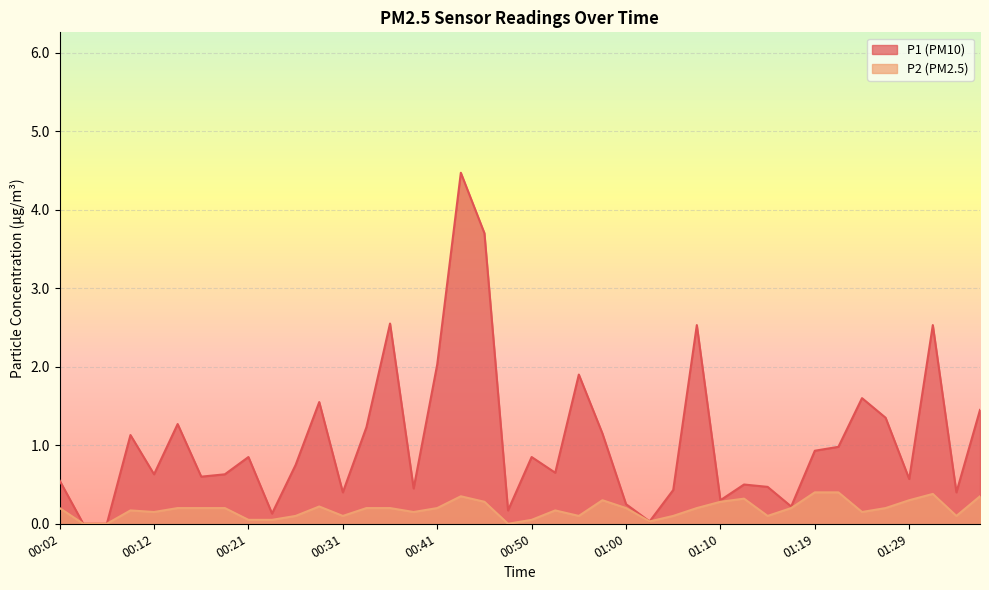

Reading left to right, extract all data points from this chart.

P1: 00:02=0.6	00:04=0.0	00:07=0.0	00:09=1.1	00:12=0.6	00:14=1.3	00:16=0.6	00:19=0.6	00:21=0.8	00:24=0.1	00:26=0.8	00:29=1.6	00:31=0.4	00:33=1.2	00:36=2.5	00:38=0.5	00:41=2.0	00:43=4.5	00:46=3.7	00:48=0.2	00:50=0.8	00:53=0.7	00:55=1.9	00:58=1.1	01:00=0.2	01:03=0.0	01:05=0.4	01:07=2.5	01:10=0.3	01:12=0.5	01:15=0.5	01:17=0.2	01:19=0.9	01:22=1.0	01:24=1.6	01:27=1.4	01:29=0.6	01:32=2.5	01:34=0.4	01:36=1.4
P2: 00:02=0.2	00:04=0.0	00:07=0.0	00:09=0.2	00:12=0.1	00:14=0.2	00:16=0.2	00:19=0.2	00:21=0.1	00:24=0.1	00:26=0.1	00:29=0.2	00:31=0.1	00:33=0.2	00:36=0.2	00:38=0.1	00:41=0.2	00:43=0.3	00:46=0.3	00:48=0.0	00:50=0.1	00:53=0.2	00:55=0.1	00:58=0.3	01:00=0.2	01:03=0.0	01:05=0.1	01:07=0.2	01:10=0.3	01:12=0.3	01:15=0.1	01:17=0.2	01:19=0.4	01:22=0.4	01:24=0.1	01:27=0.2	01:29=0.3	01:32=0.4	01:34=0.1	01:36=0.3